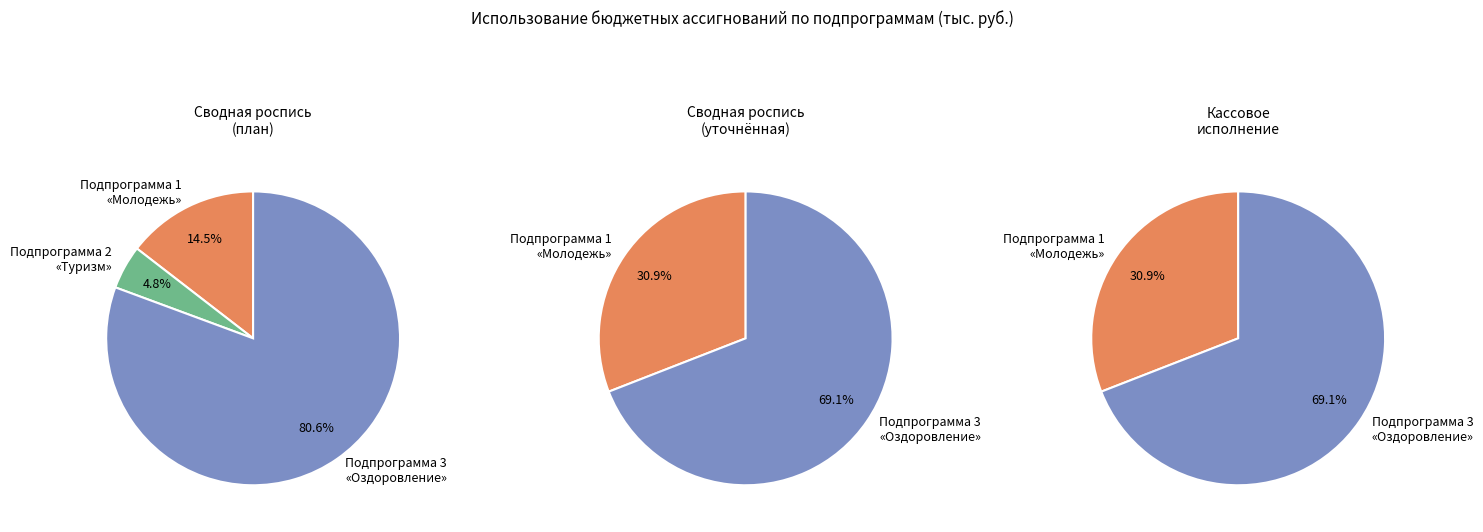

What percentage is the Подпрограмма 2 «Туризм» slice, to the nearest percent?

5%